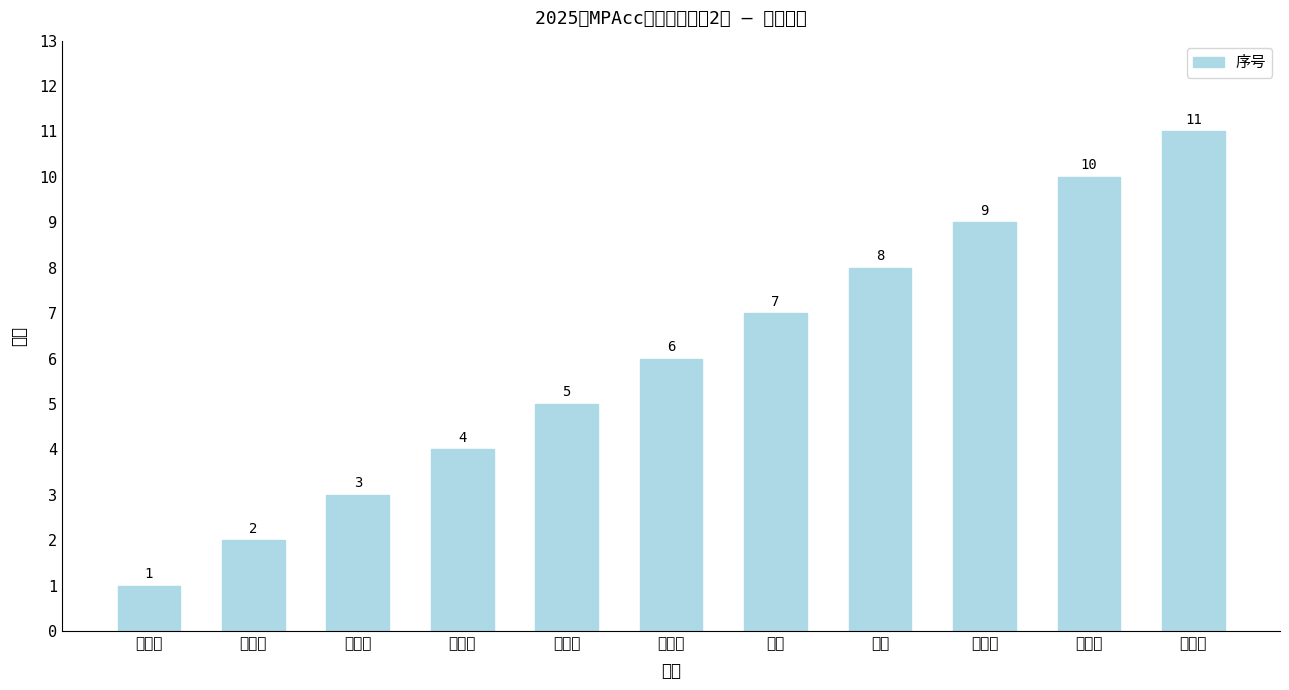

Reading left to right, transcribe all the data shown in this chart.

1	2	3	4	5	6	7	8	9	10	11